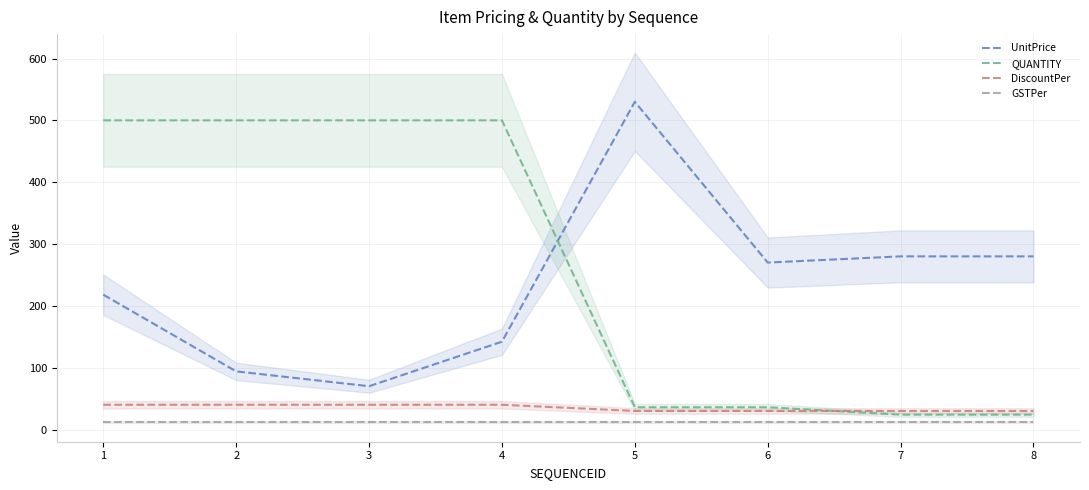

Which series has the largest total across all categories?

QUANTITY